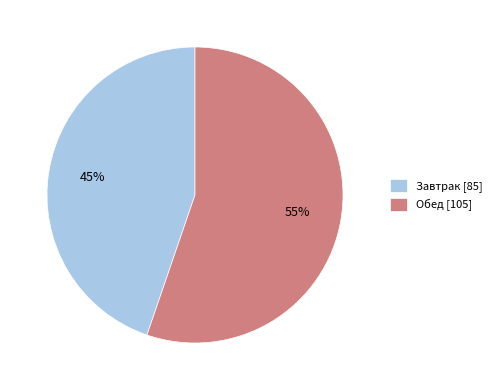

Count the number of slices in the pie.

2